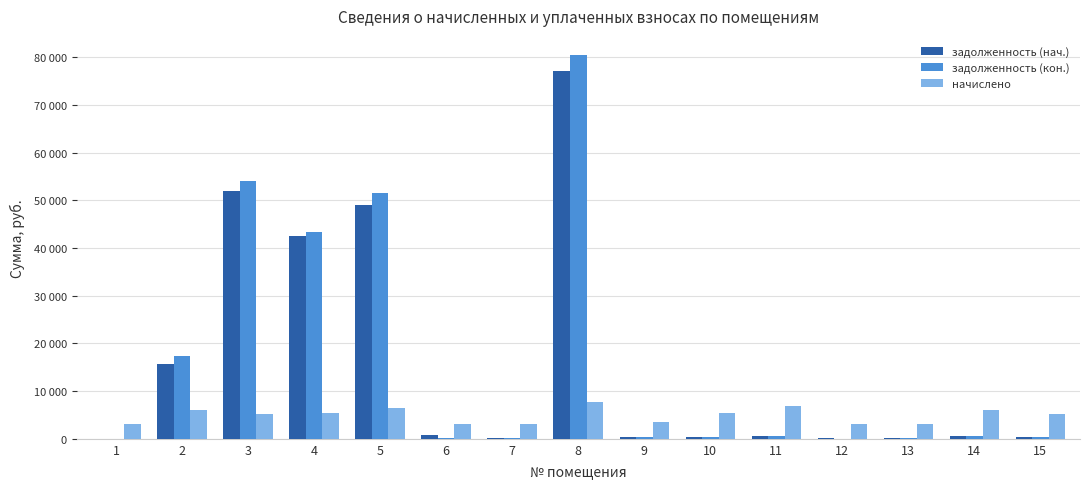

Between 8 and 15, which is larger?

8